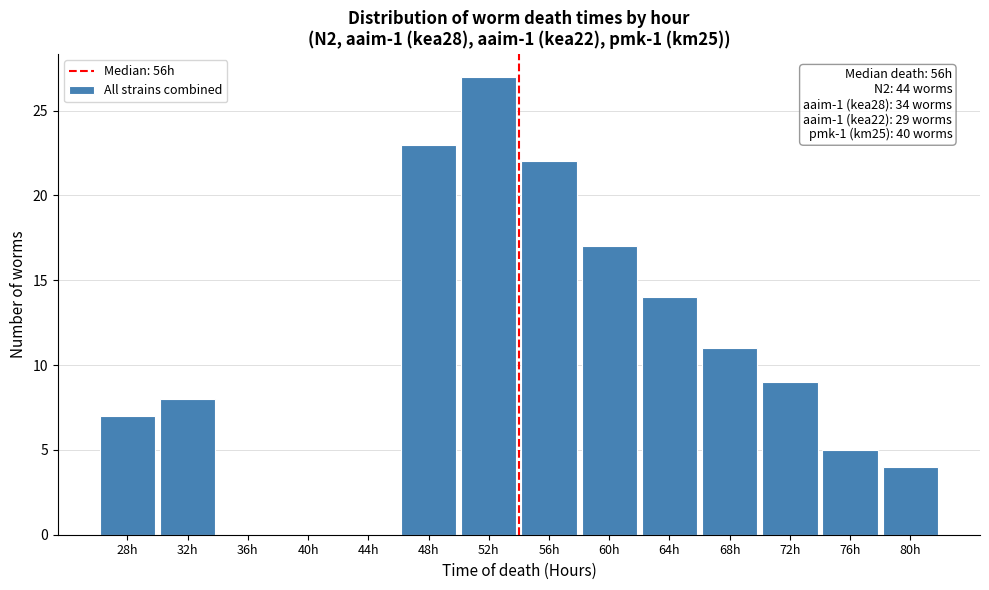

Reading right to left, list all the values displayed in this chart.

80h=4	76h=5	72h=9	68h=11	64h=14	60h=17	56h=22	52h=27	48h=23	44h=0	40h=0	36h=0	32h=8	28h=7